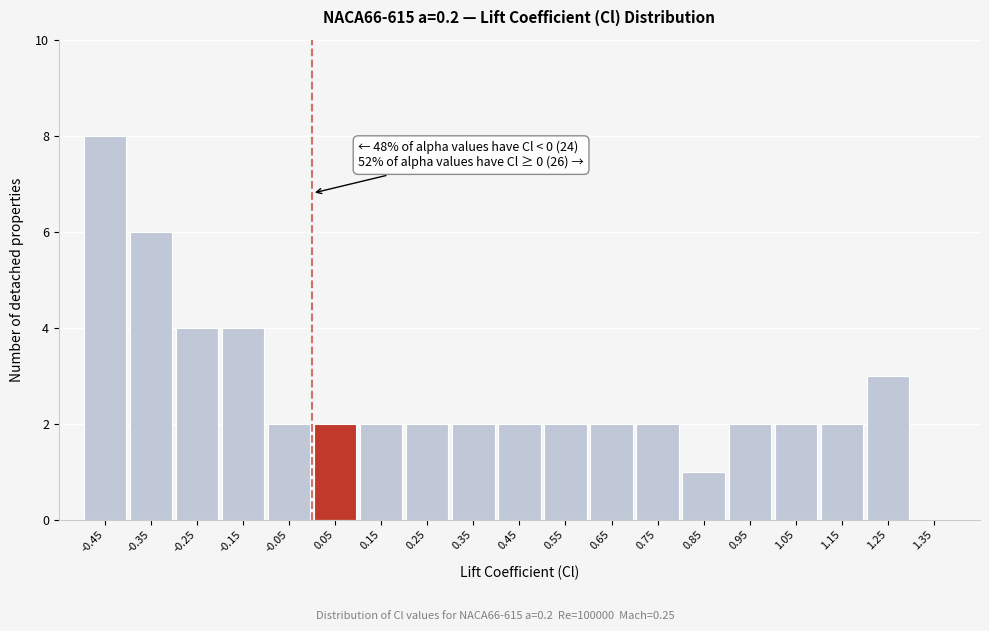

Over which range of the x-axis is the bar tallest?

-0.5 to -0.4